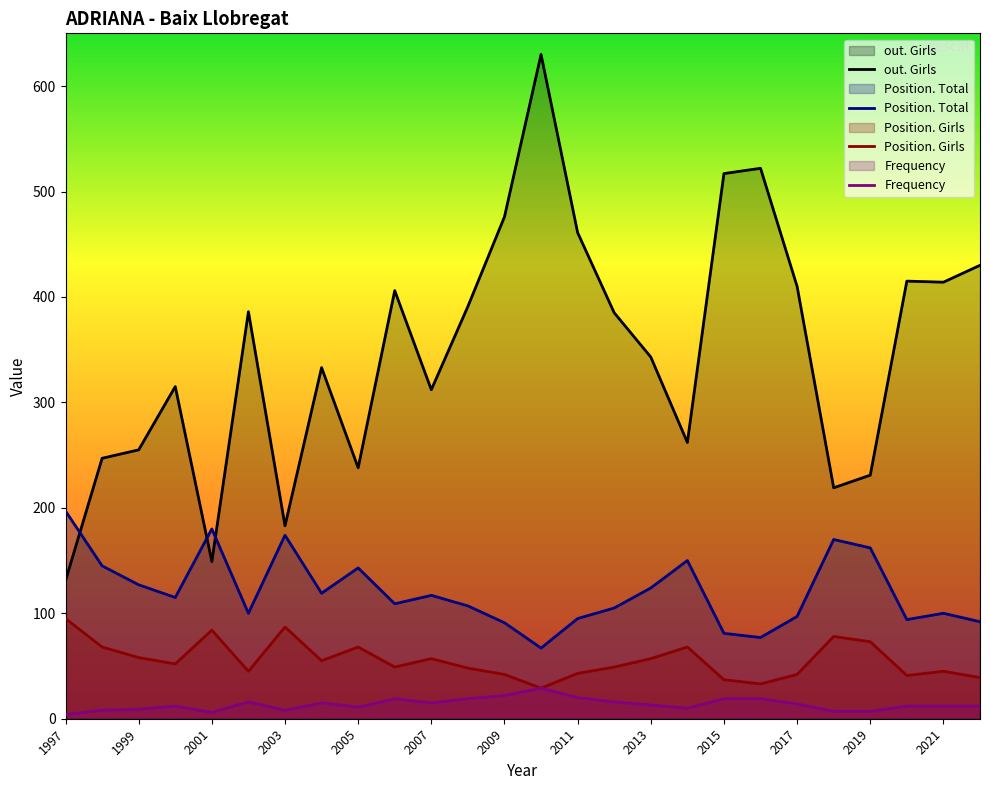

Rank the series by their maximum value, from highest to lowest.

out. Girls, Position. Total, Position. Girls, Frequency